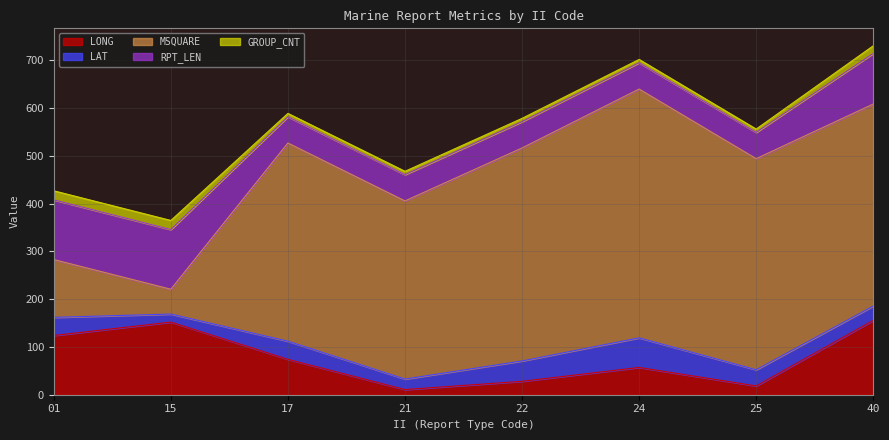

What is the difference between the maximum and second lowest values in the LONG series?

137.3